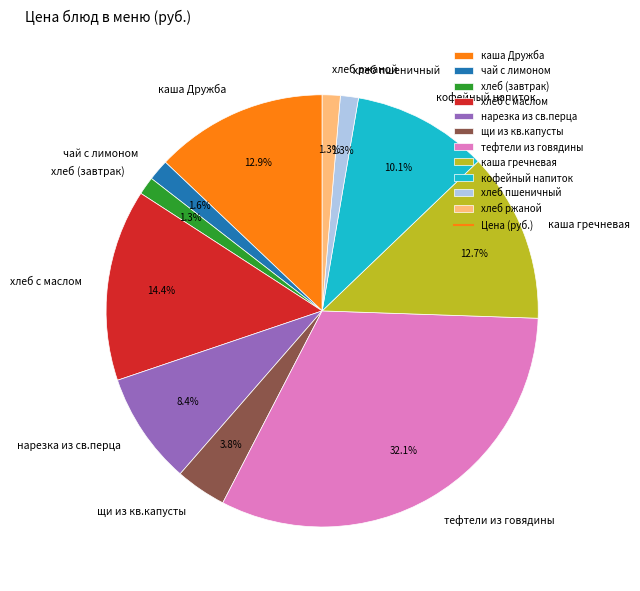

To the nearest percent, what is the average slice percentage?

9%